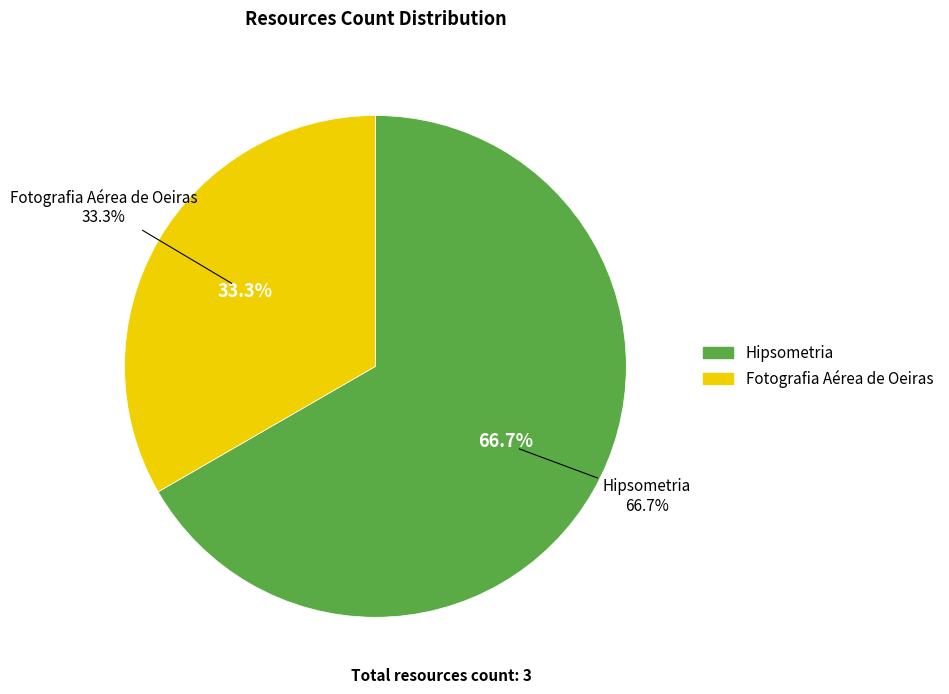

Which category has the smallest portion of the pie?

Fotografia Aérea de Oeiras